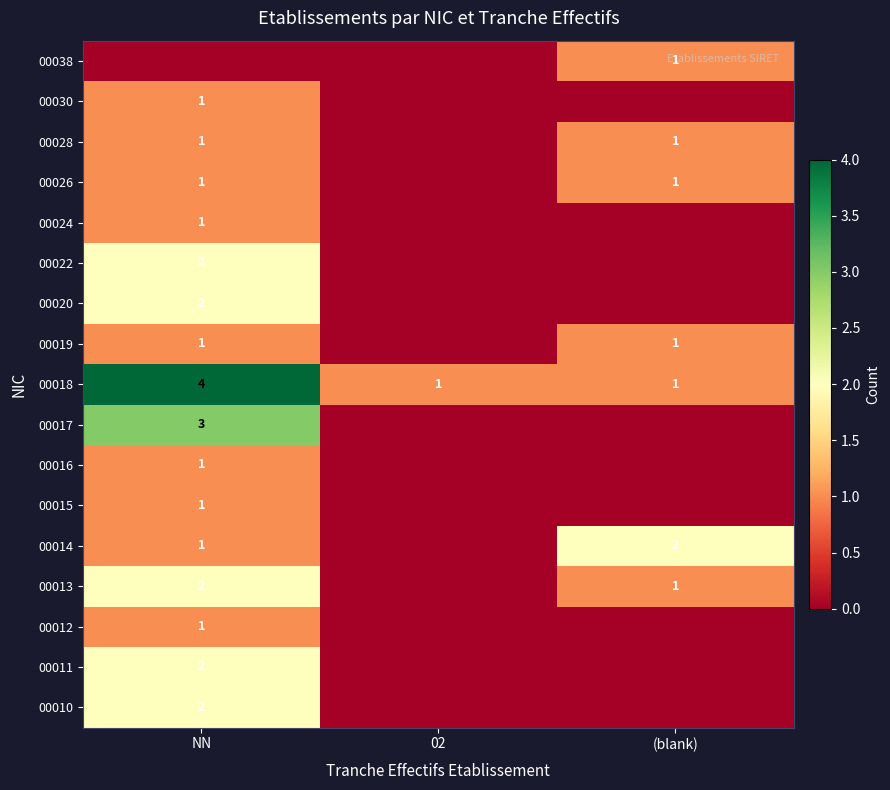

What is the sum of all 00018 values?

6